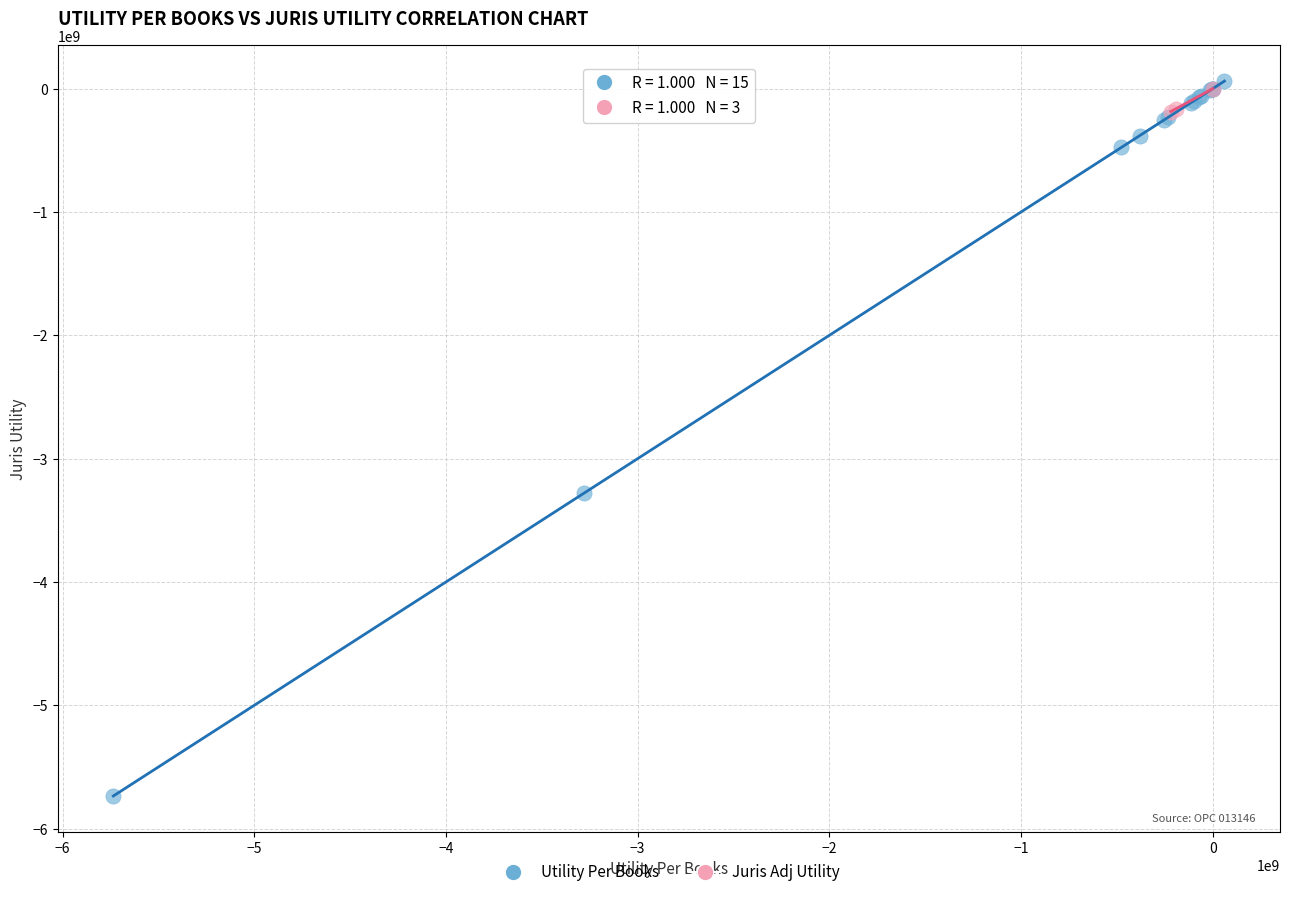

Which series contains the highest Y value?

Utility Per Books